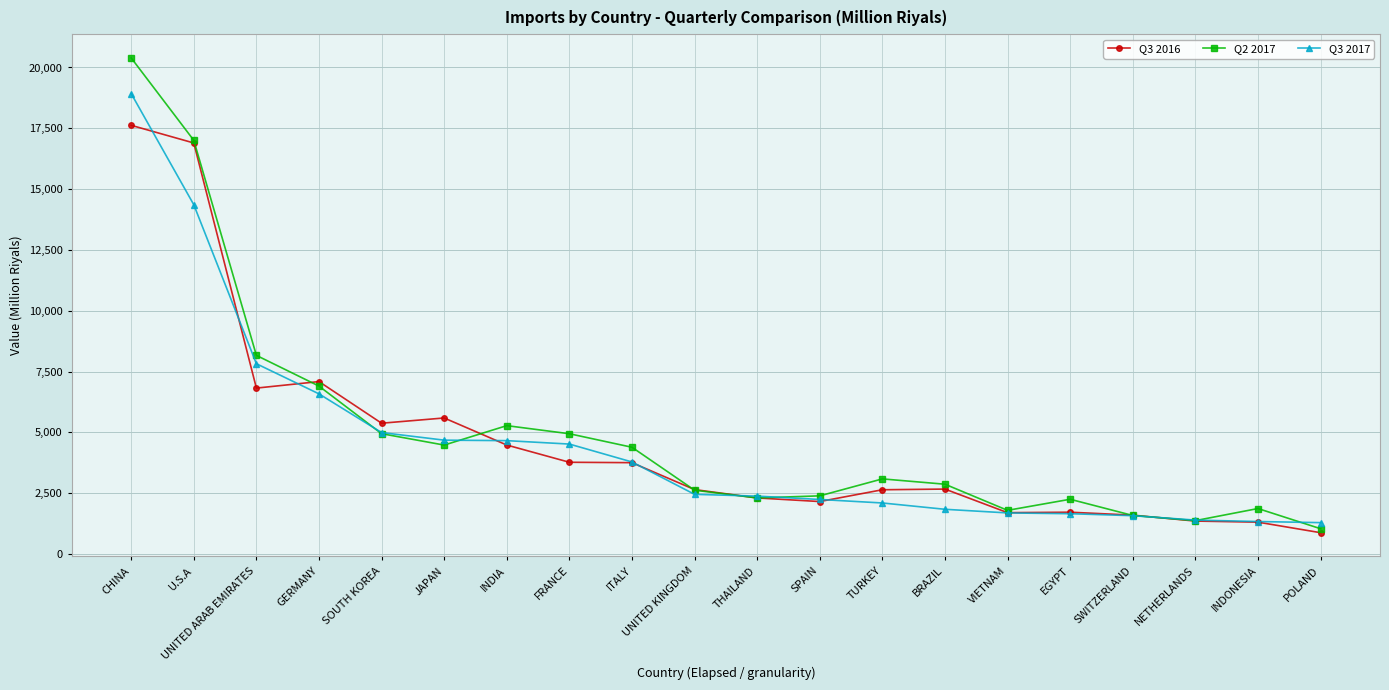

Does the chart display data point markers on the line(s)?

Yes